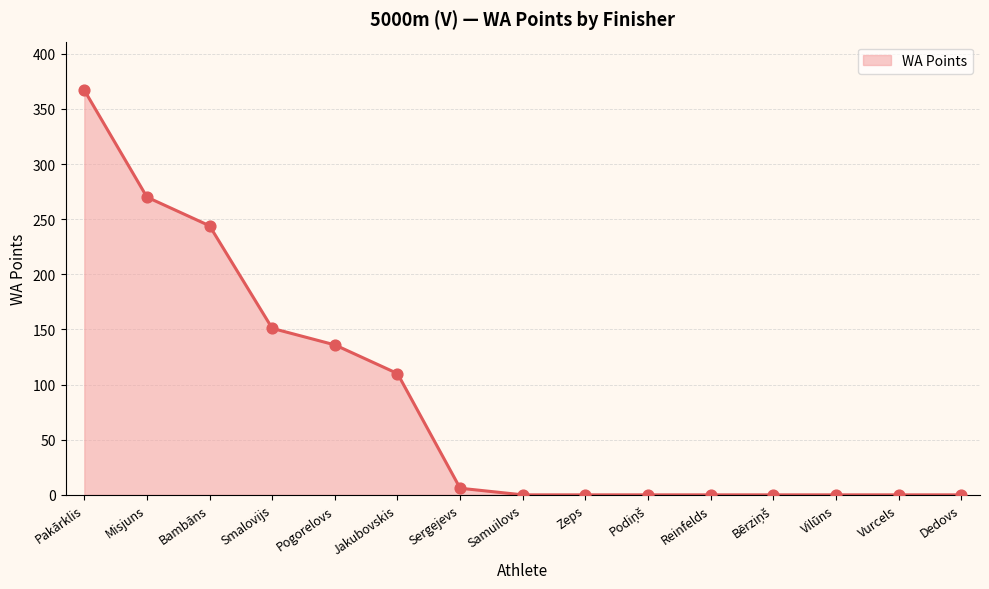

Between Pogorelovs and Samuilovs, which is larger?

Pogorelovs